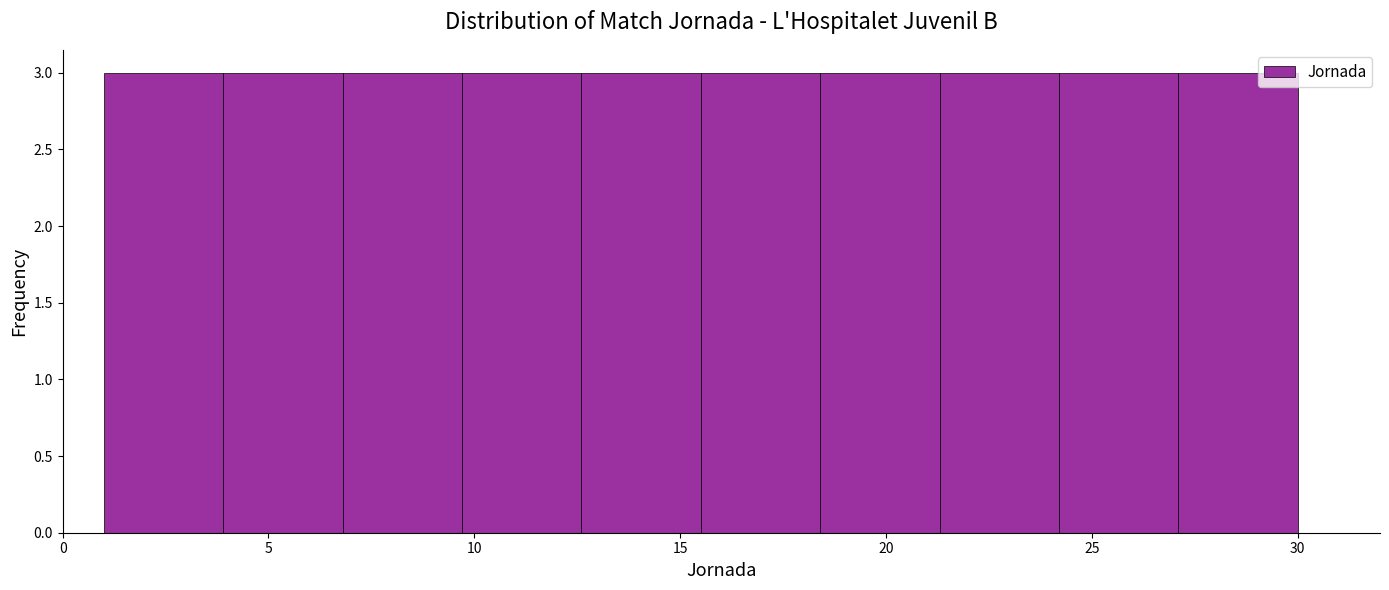

What is the height of the bar covering 18.4 to 21.3 on the x-axis? Neither the bar edges nor the heights are printed on the chart, so give them approximately, as read against the axes.

3